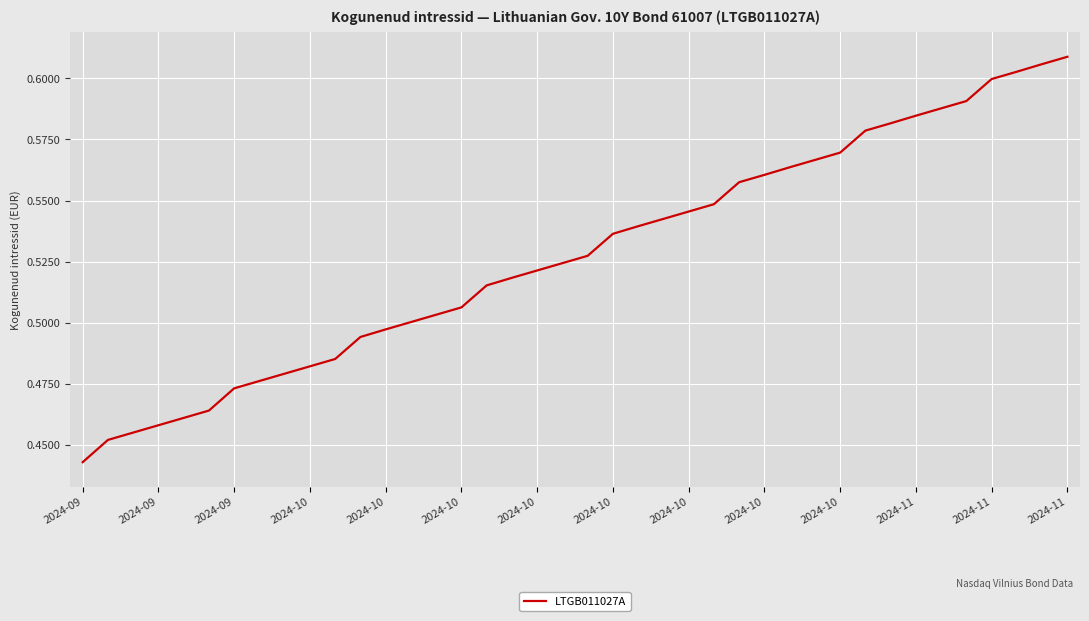

What is the difference between the maximum and minimum values?

0.2